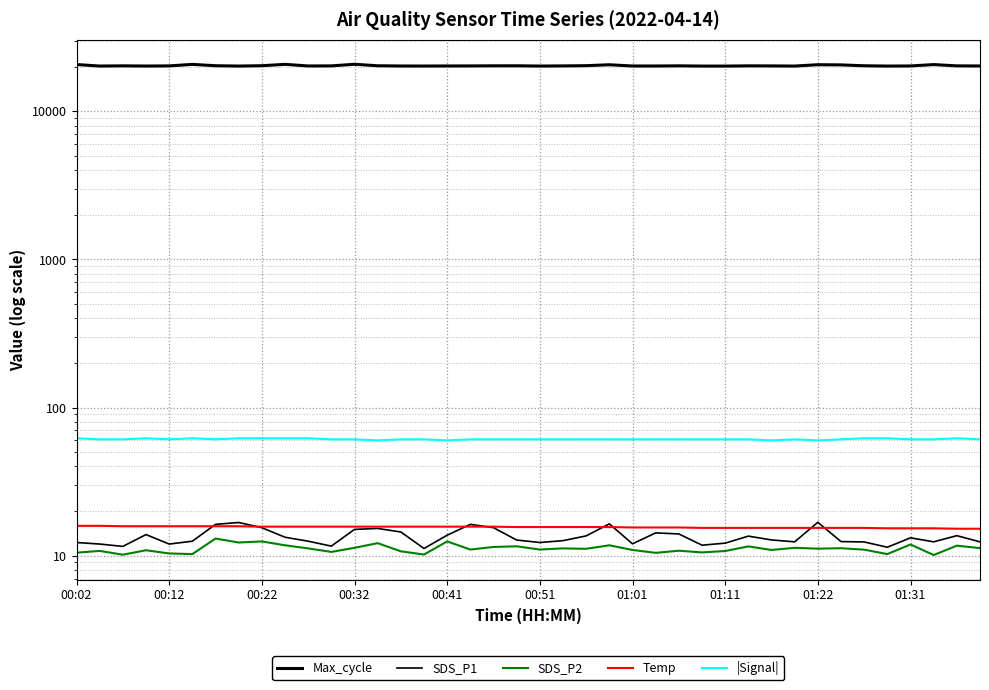

What is the highest value of the SDS_P2 series?

13.1